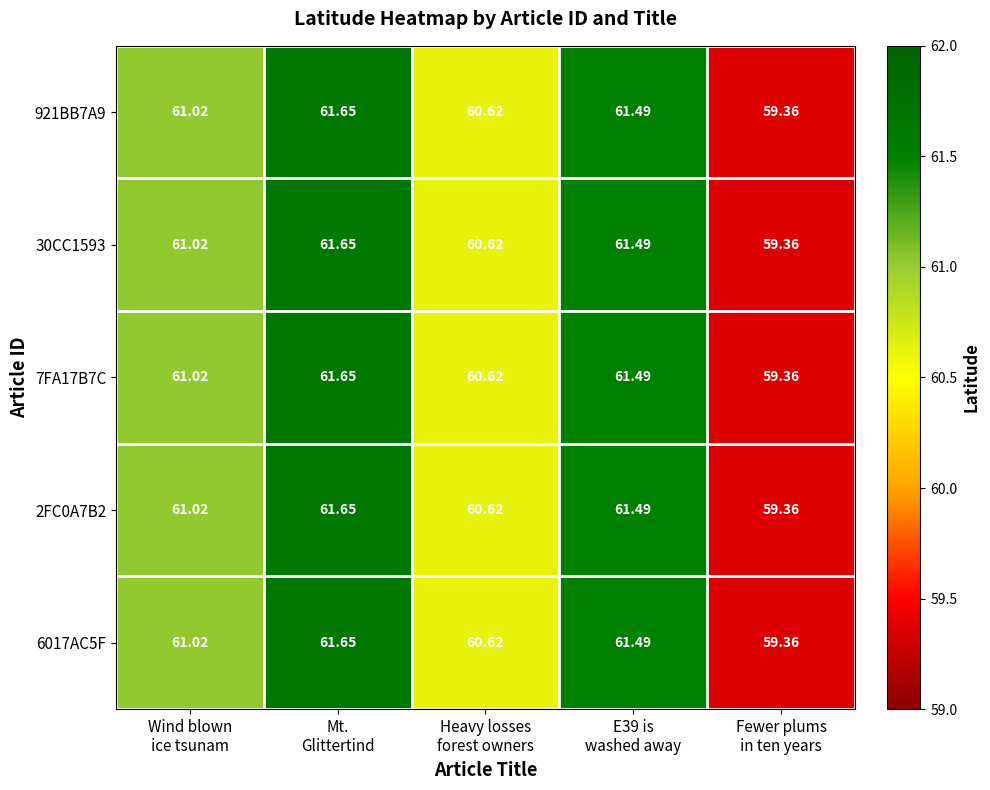

How many distinct data groups are displayed?

5